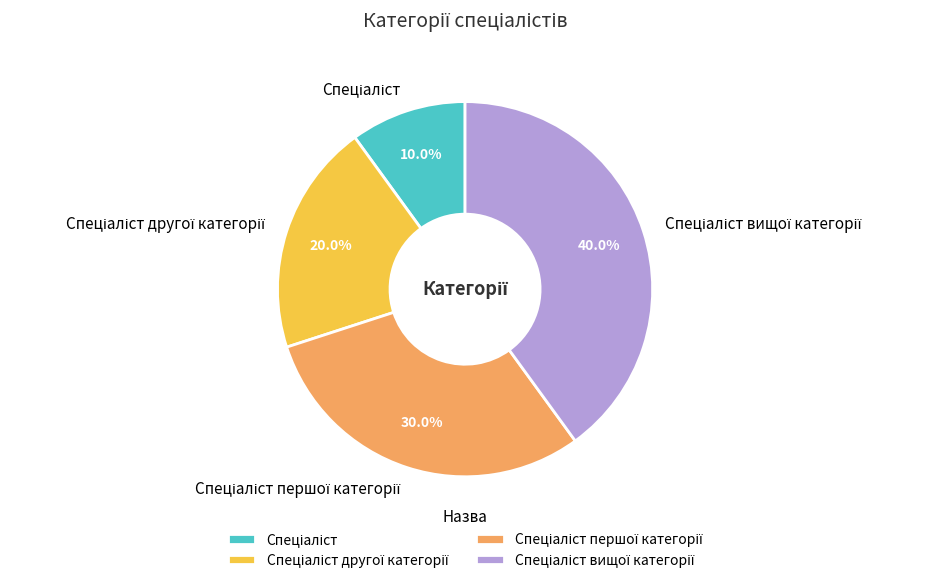

Does any single category account for the majority?

No